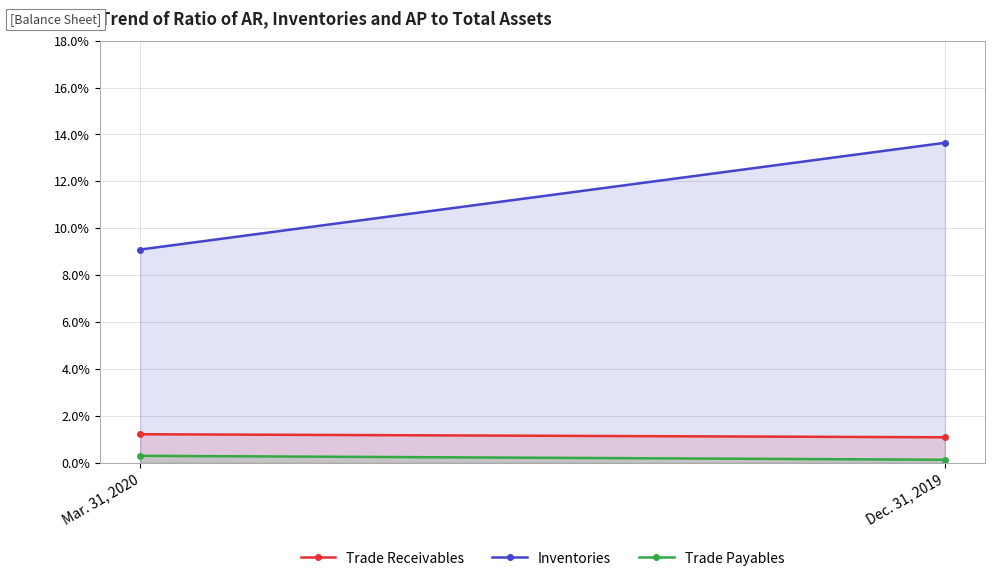

Which series changed the most between Mar. 31, 2020 and Dec. 31, 2019?

Inventories